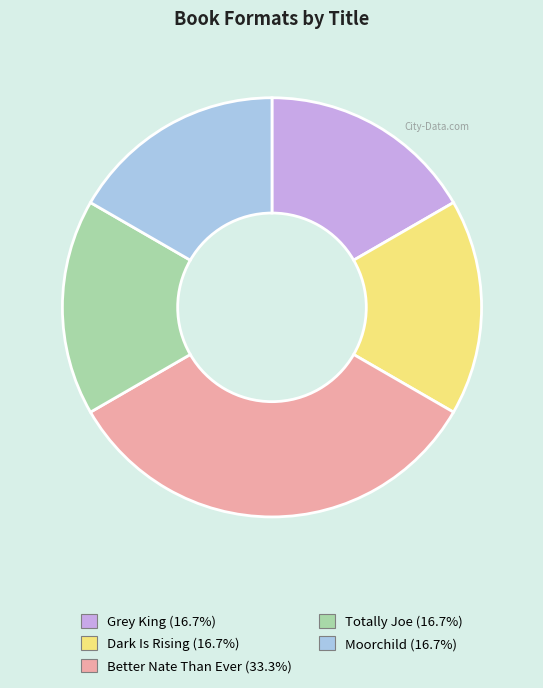

What is the ratio of the value at Dark Is Rising to the value at Moorchild?

1.0